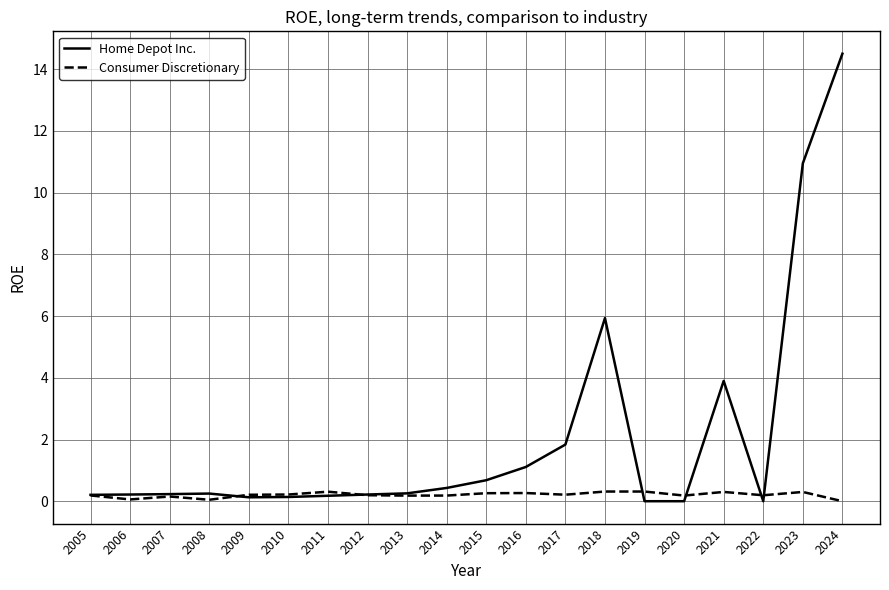

Is it true that Home Depot Inc. equals 0.1 at 2010?

True